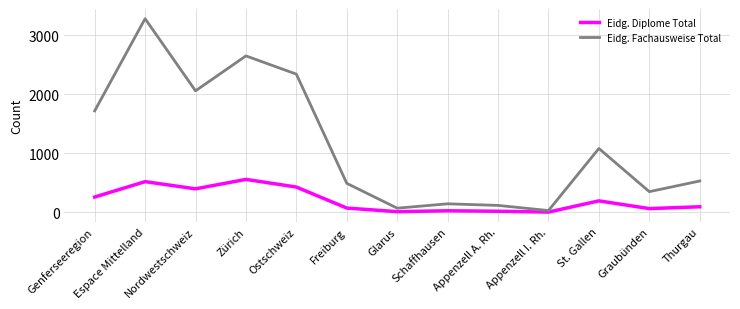

True or false: Eidg. Diplome Total has more than 2 interior local peaks.

True